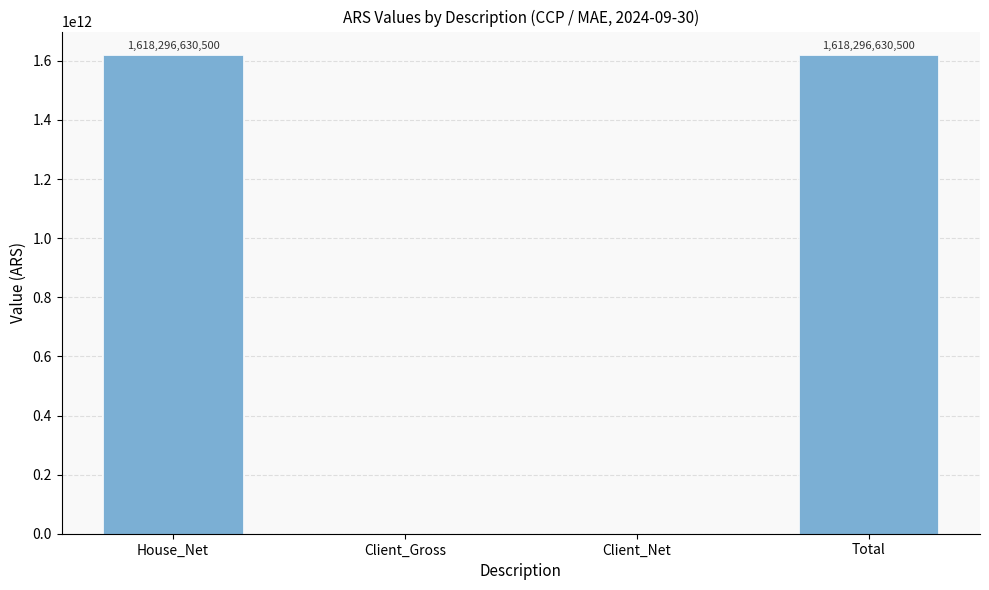

What is the maximum value shown in the chart?

1618296630500